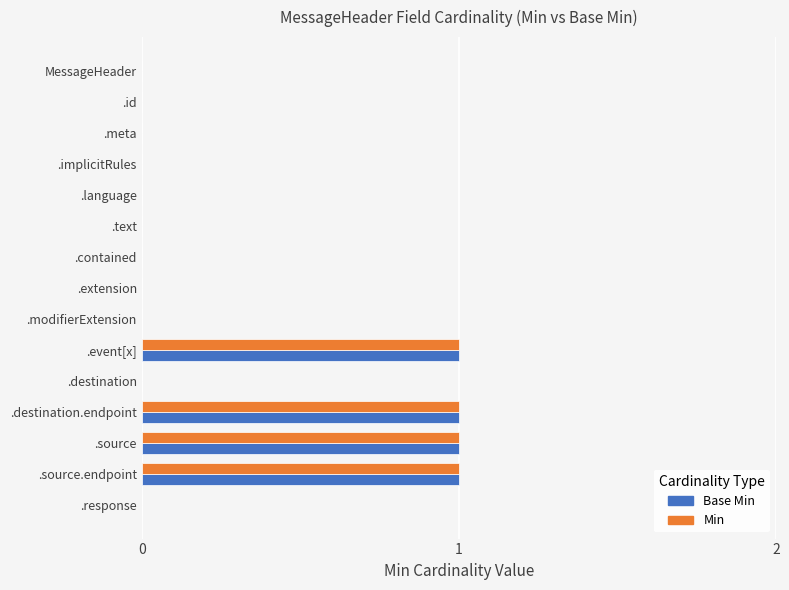

The value of Base Min at .modifierExtension is 0. True or false?

True